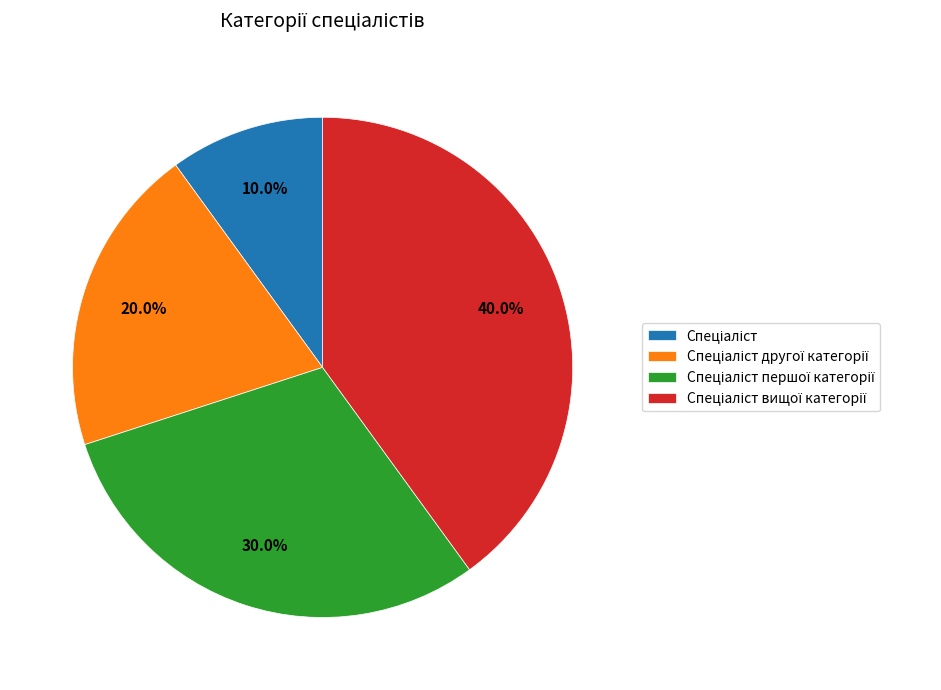

Does any single category account for the majority?

No